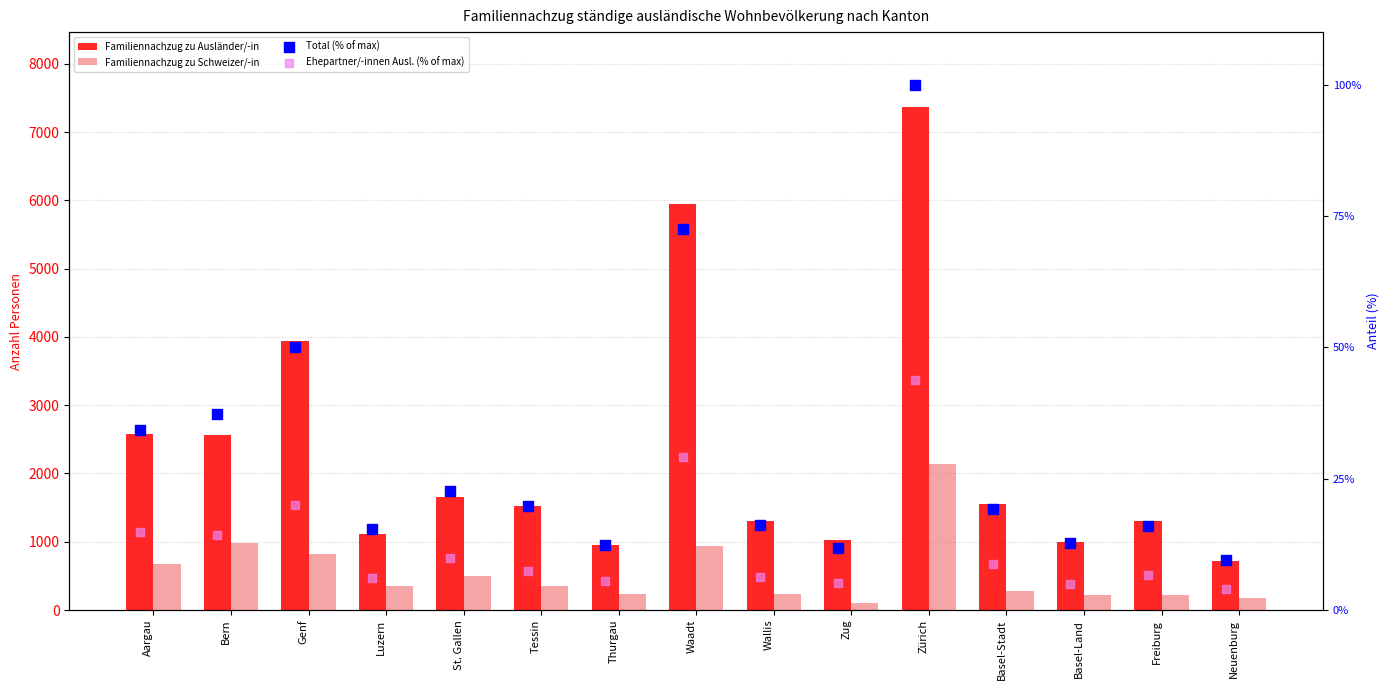

What are all the series names shown in the legend?

Familiennachzug zu Ausländer/-in, Familiennachzug zu Schweizer/-in, Total (% of max), Ehepartner/-innen Ausl. (% of max)